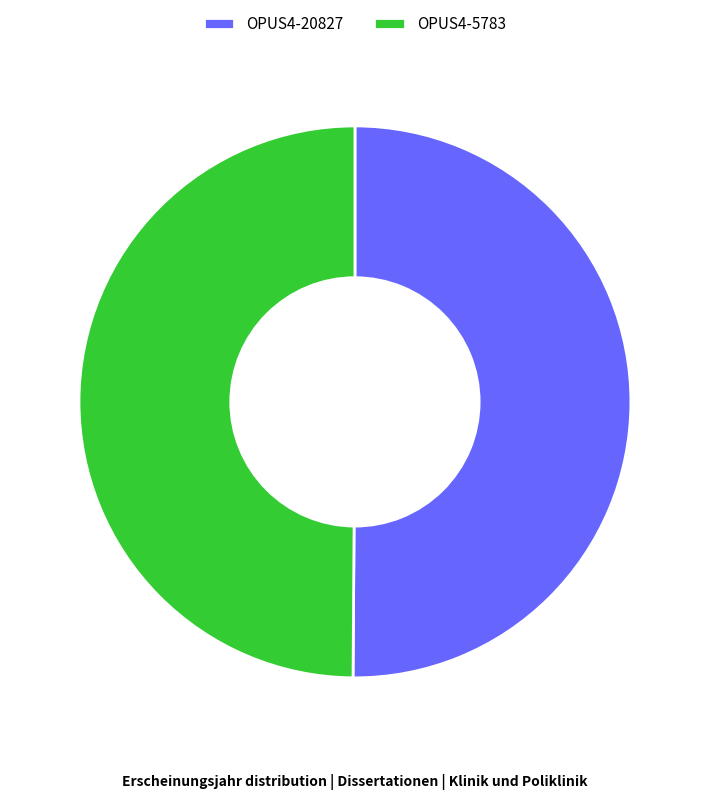

How many slices are in this pie chart?

2